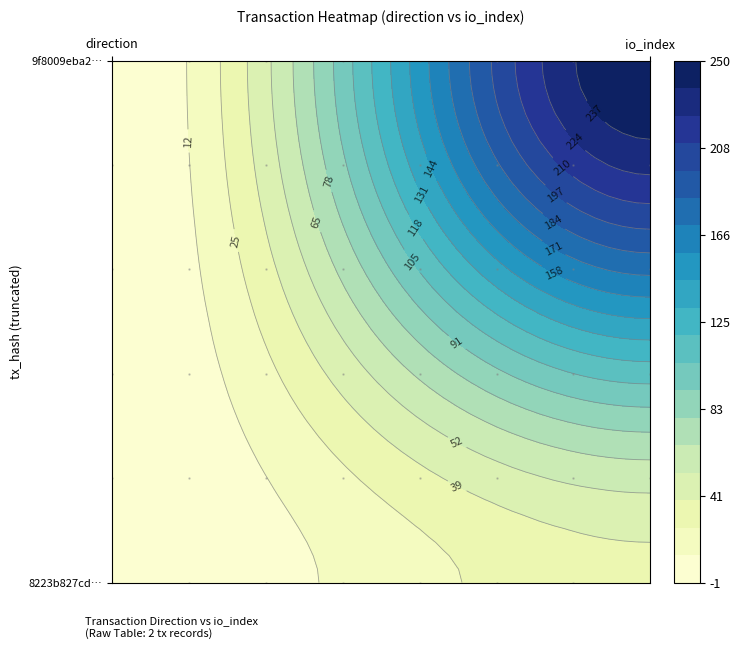

What is the difference between the maximum and minimum values in the 8223b827cd5ae745af6f37ca441660232dd6b90 series?

34